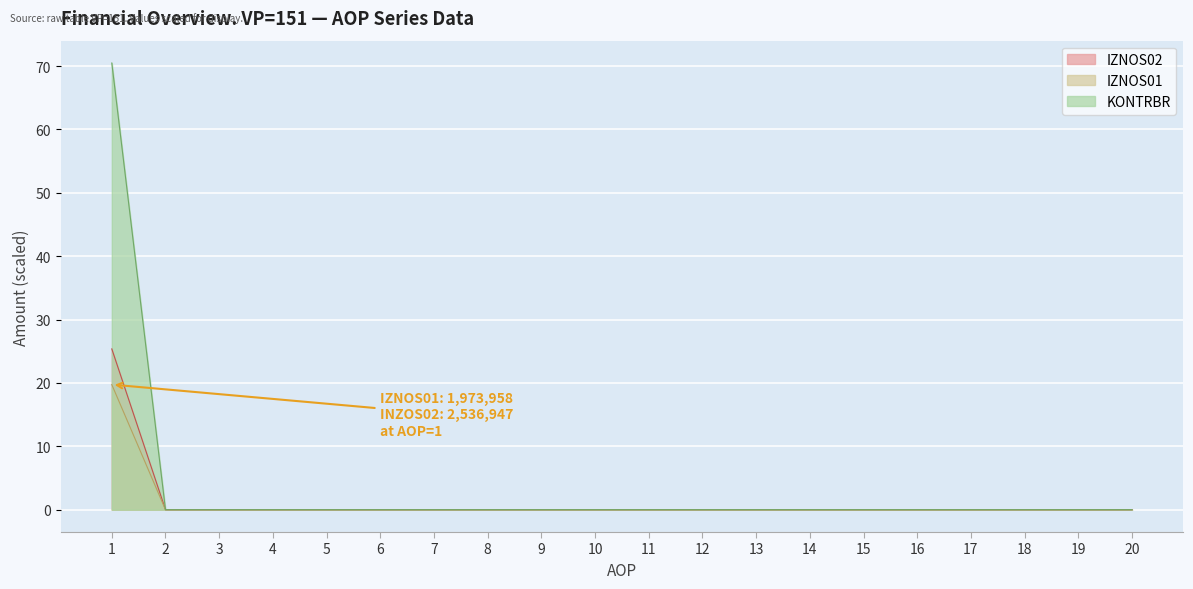

What are all the series names shown in the legend?

IZNOS02, IZNOS01, KONTRBR